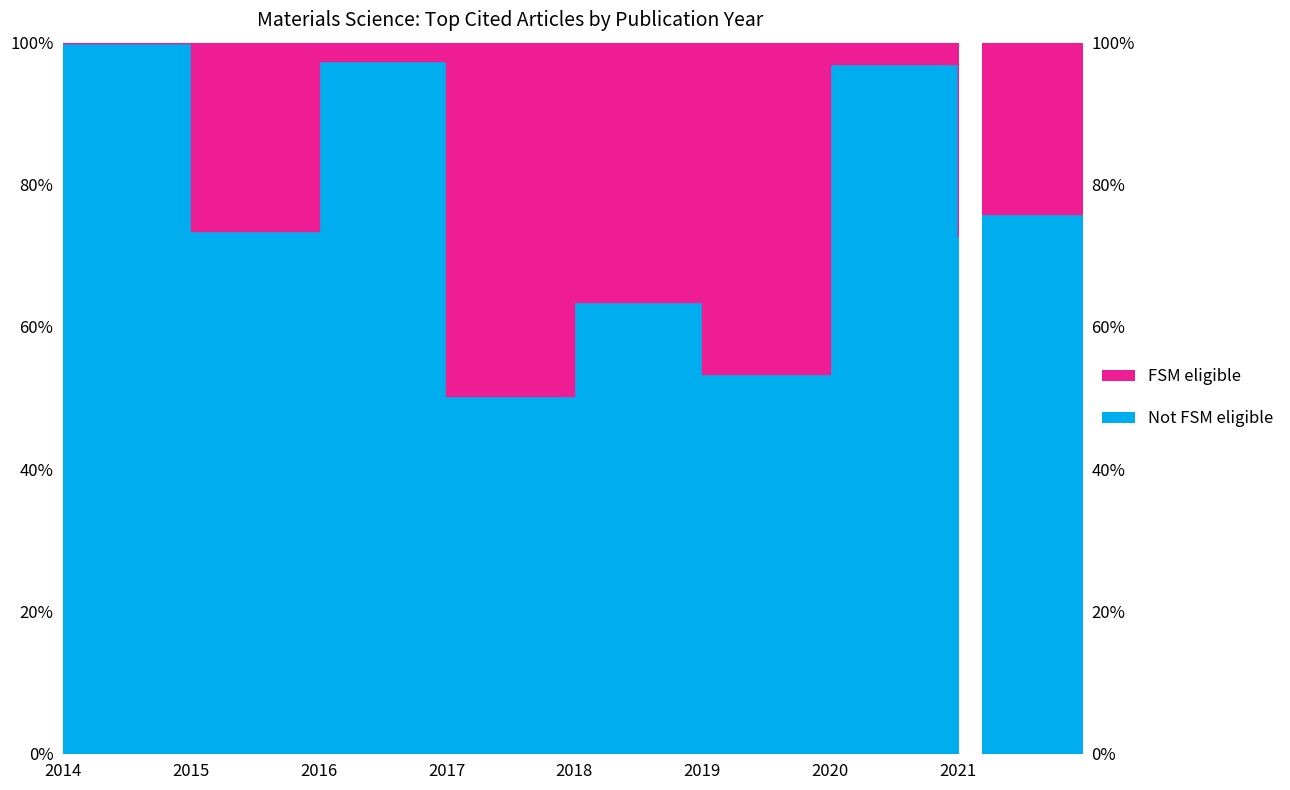

At which label does the data first exceed 633?

2014